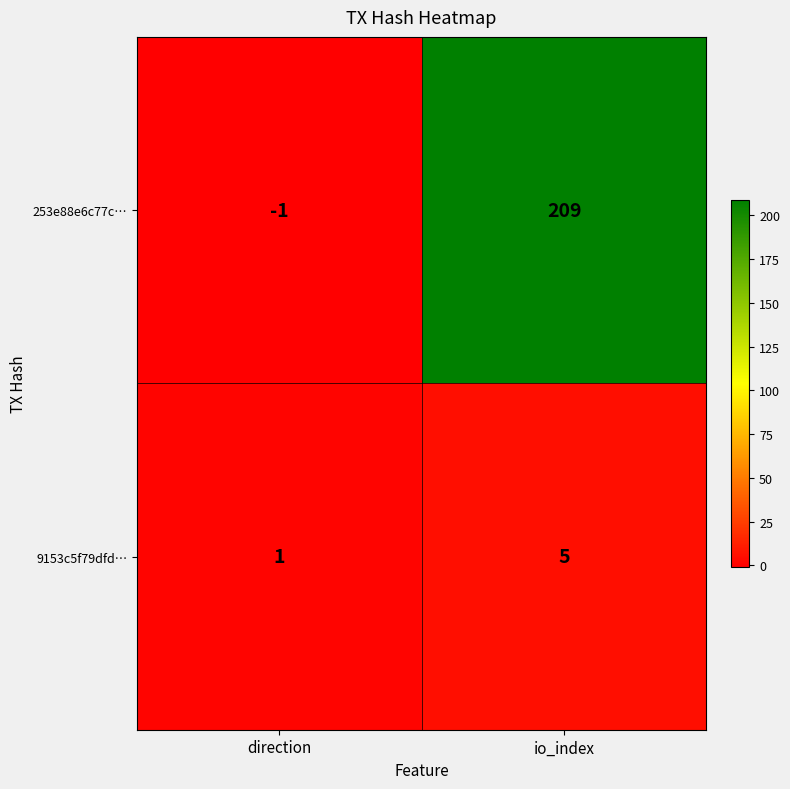

Which category has the highest value across all series?

io_index